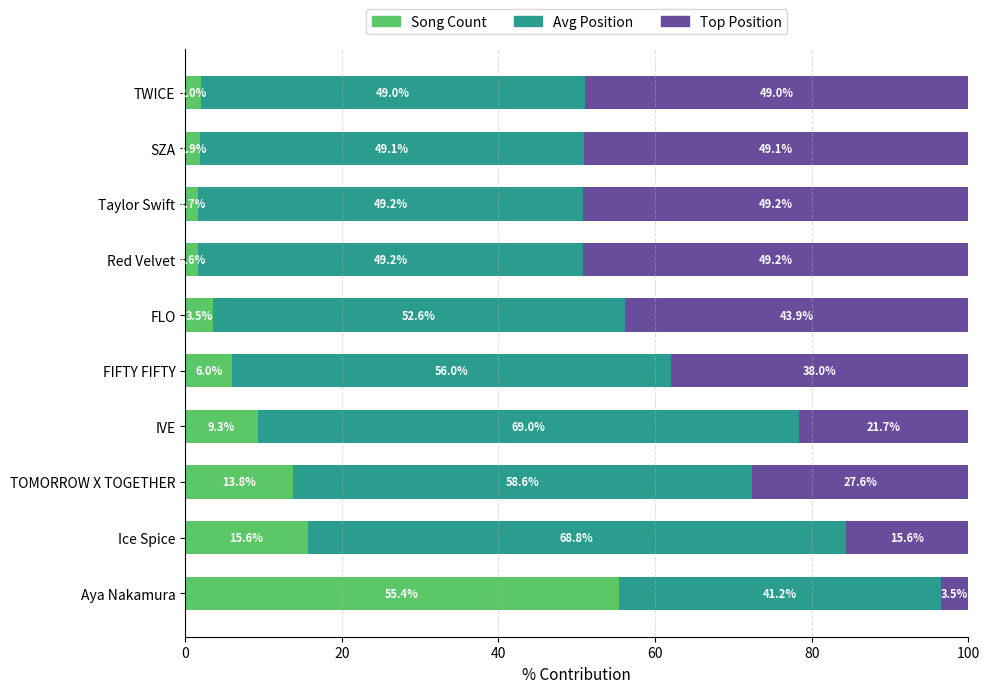

What is the total value across all series at FLO?

100.0